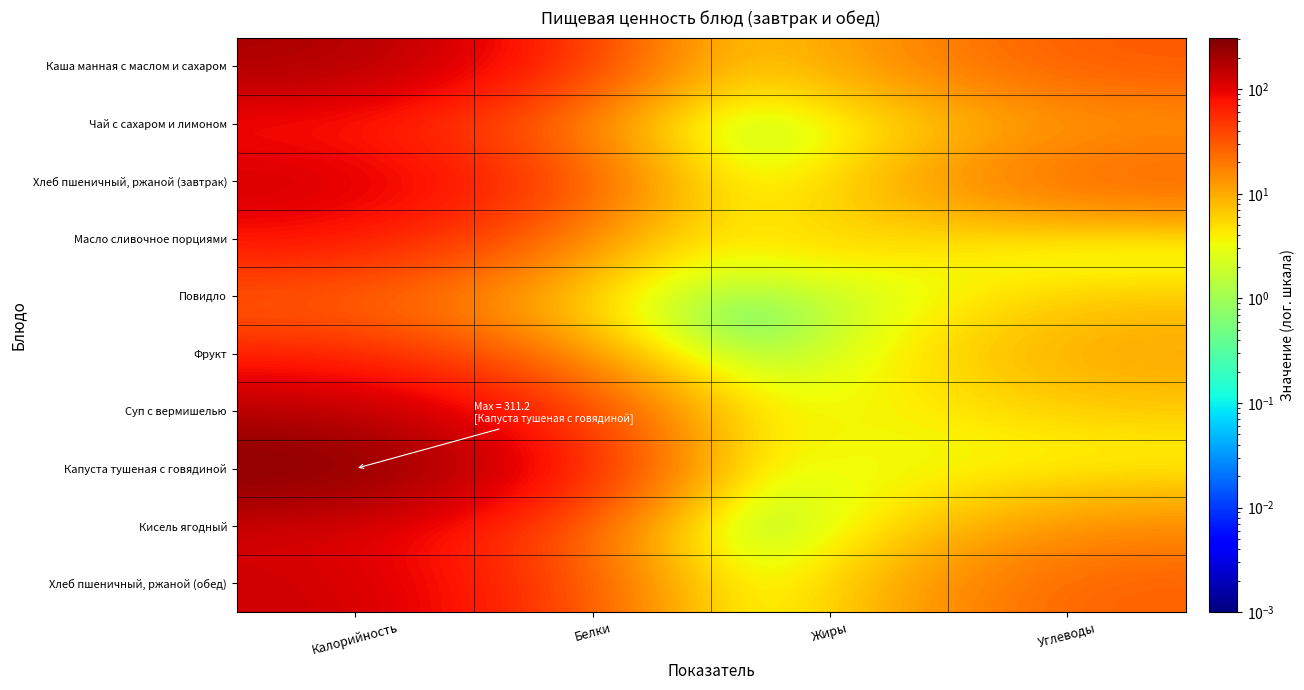

List the series in order of their peak value, lowest first.

Повидло, Фрукт, Чай с сахаром и лимоном, Масло сливочное порциями, Кисель ягодный, Хлеб пшеничный, ржаной (завтрак), Хлеб пшеничный, ржаной (обед), Суп с вермишелью, Каша манная с маслом и сахаром, Капуста тушеная с говядиной